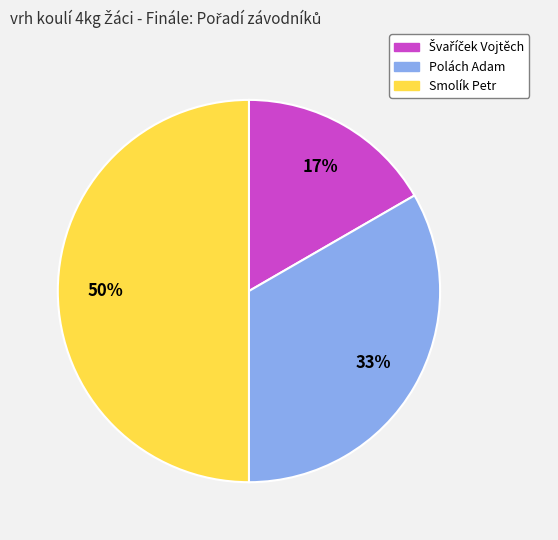

How many slices are in this pie chart?

3